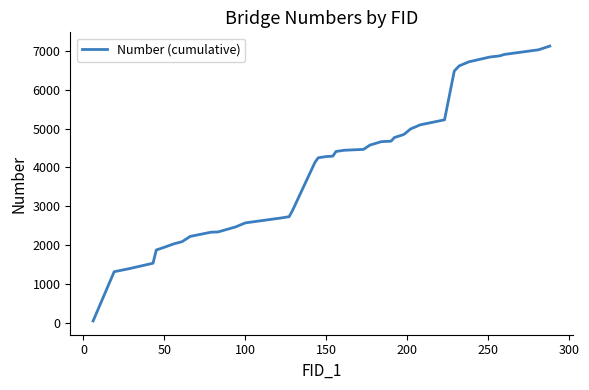

What is the difference between the maximum and minimum values?

7087